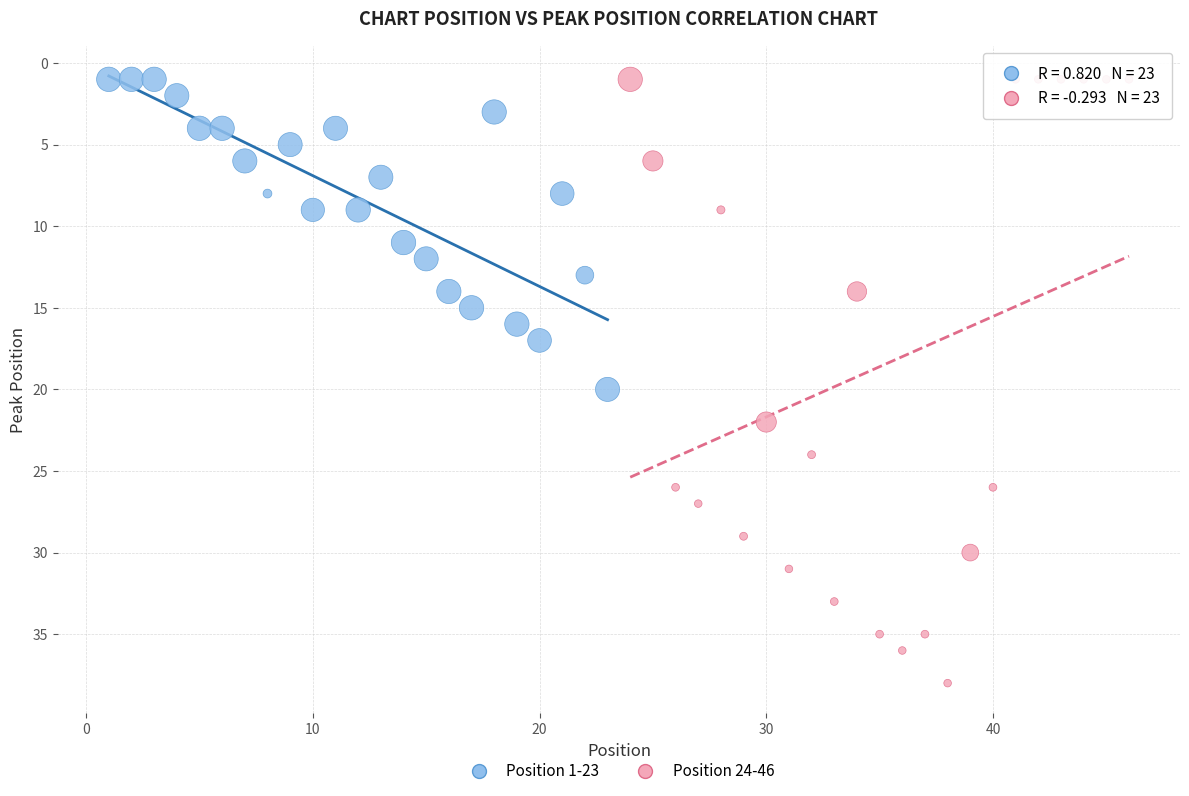

Which series reaches the maximum Y coordinate?

Position 24-46